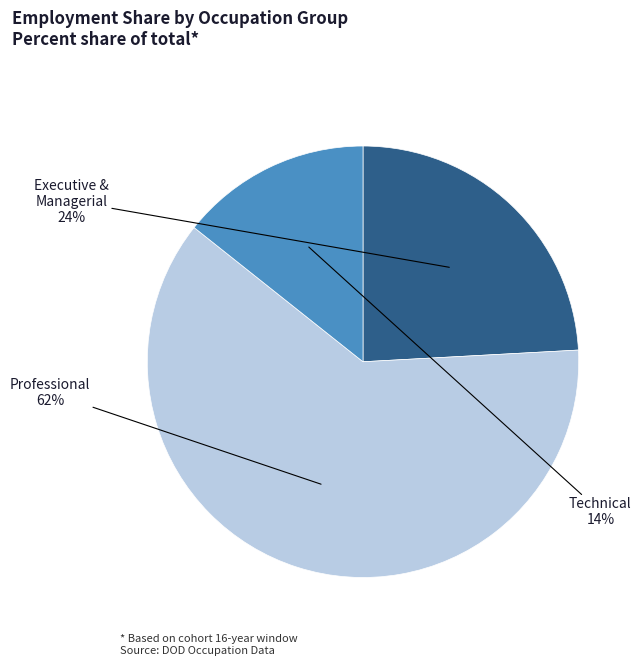

To the nearest percent, what is the average slice percentage?

33%